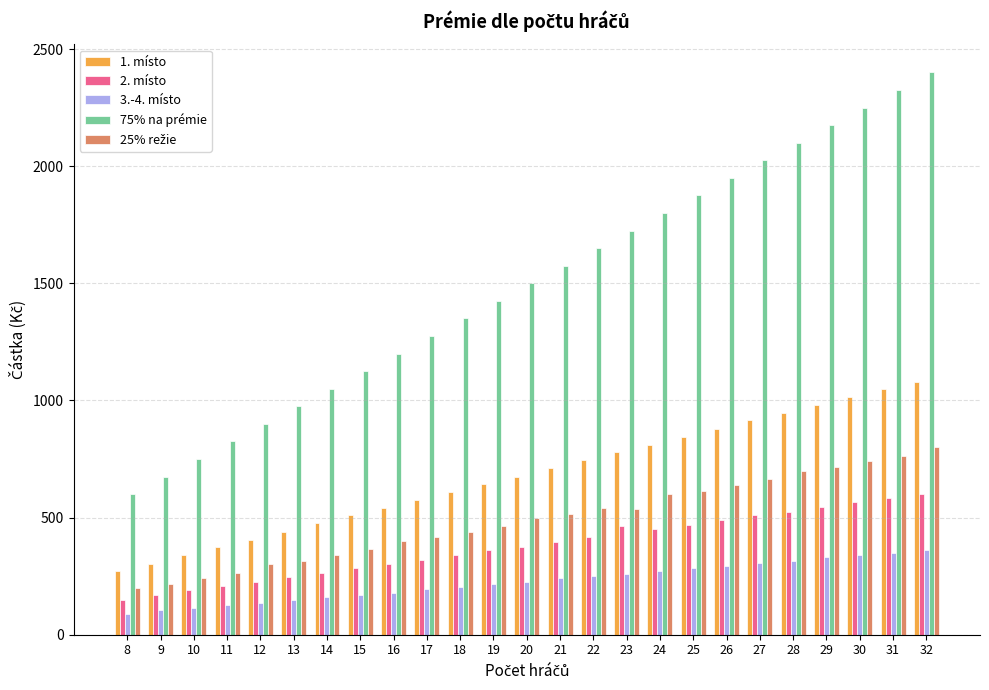

What is the maximum value shown in the chart?

2400